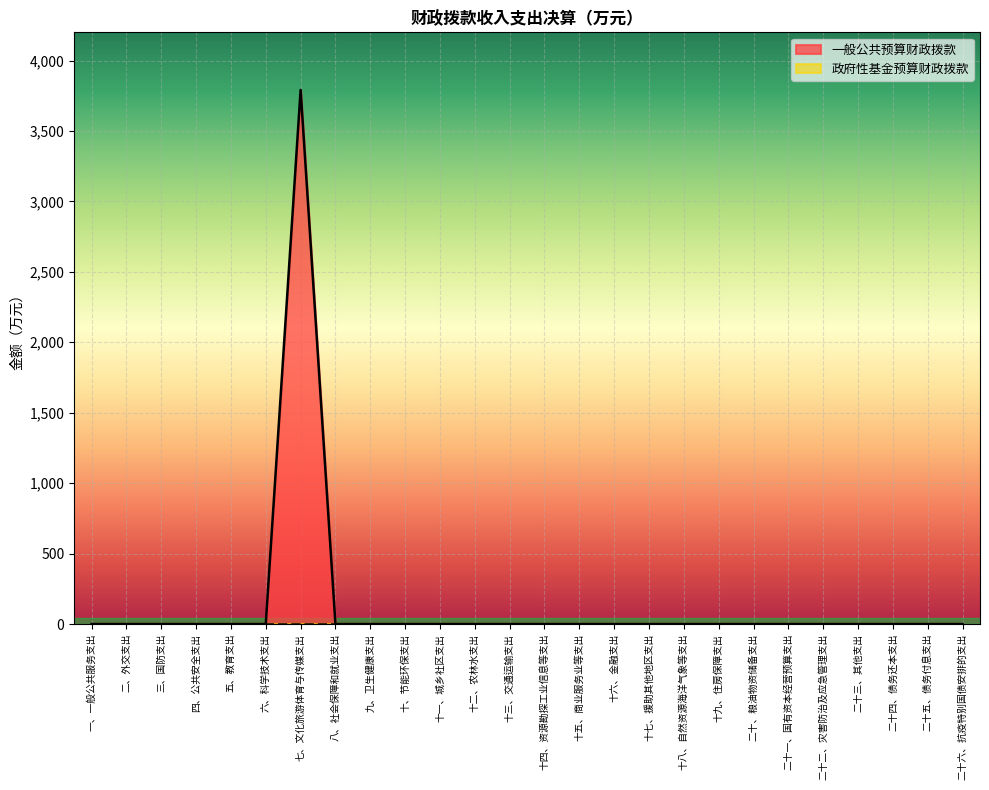

Which label corresponds to the smallest value in the chart?

一、一般公共服务支出